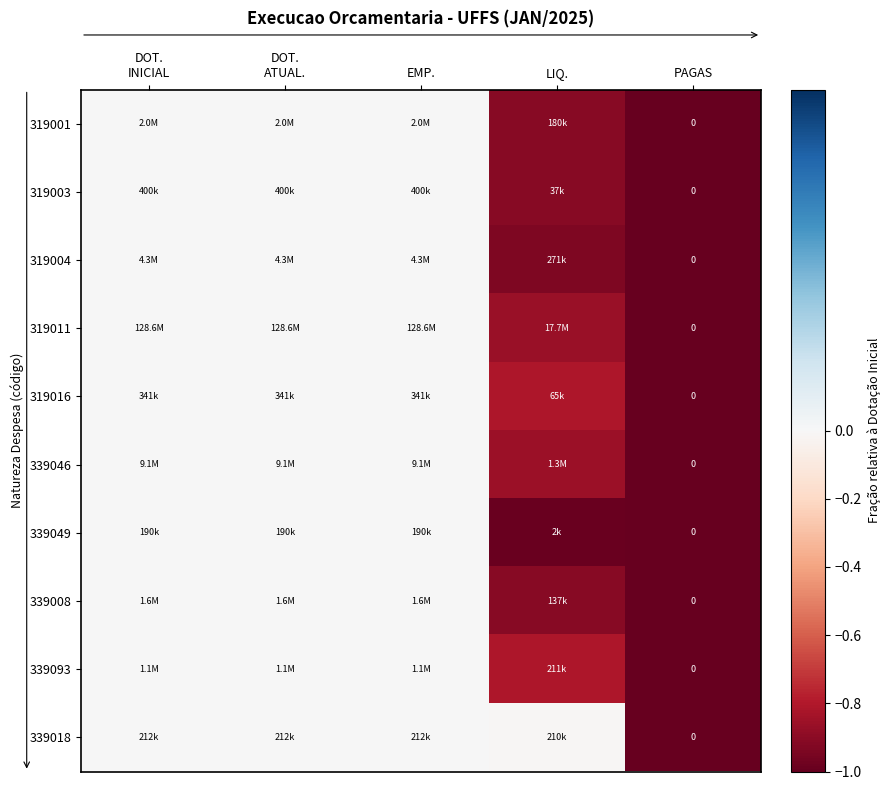

Is it true that 339046 equals -1.2 at LIQ.?

False